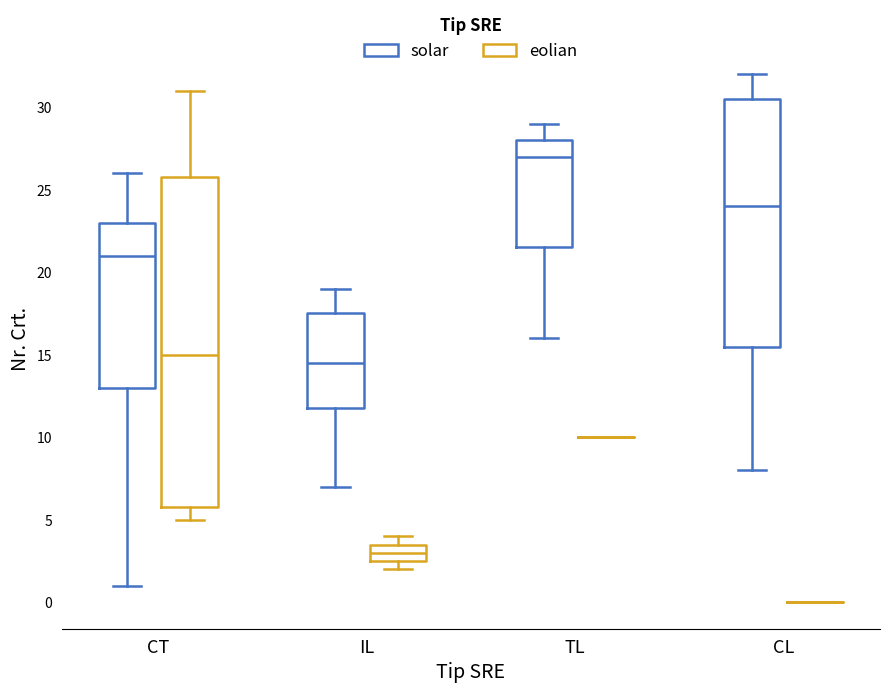

Reading left to right, transcribe this box plot: for each box, give where its median line is, the range the box spans, and where its two whiskers end, as read against the y-axis. The values are not printed on the chart, so give them approximately, as read against the axis.

CT (solar): median 21.0, box 13.0 to 23.0, whiskers 1.0 to 26.0
CT (eolian): median 15.0, box 6.0 to 26.0, whiskers 5.0 to 31.0
IL (solar): median 14.5, box 12.0 to 17.5, whiskers 7.0 to 19.0
IL (eolian): median 3.0, box 2.5 to 3.5, whiskers 2.0 to 4.0
TL (solar): median 27.0, box 21.5 to 28.0, whiskers 16.0 to 29.0
TL (eolian): box collapsed to a line at 10.0, whiskers 10.0 to 10.0
CL (solar): median 24.0, box 15.5 to 30.5, whiskers 8.0 to 32.0
CL (eolian): box collapsed to a line at 0.0, whiskers 0.0 to 0.0